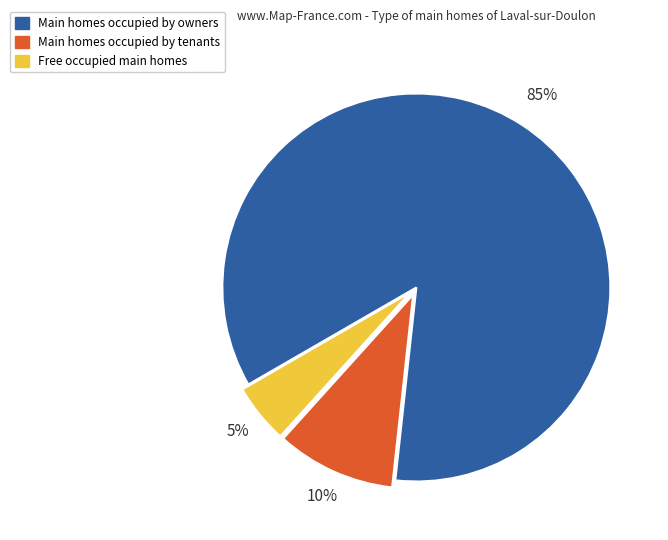

The Main homes occupied by owners slice represents 85% of the pie. True or false?

True